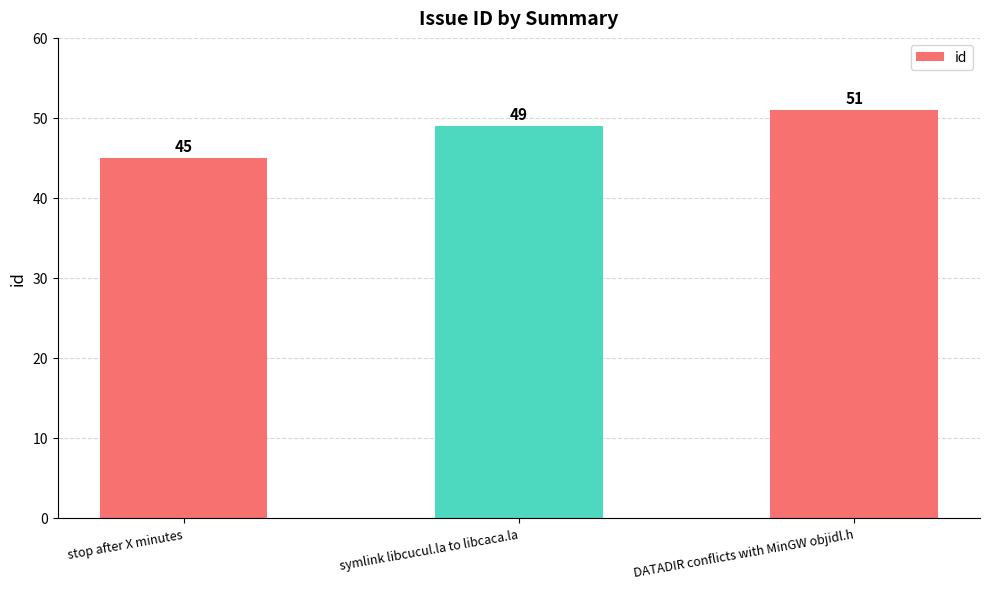

Is it true that the value at stop after X minutes is 45?

True